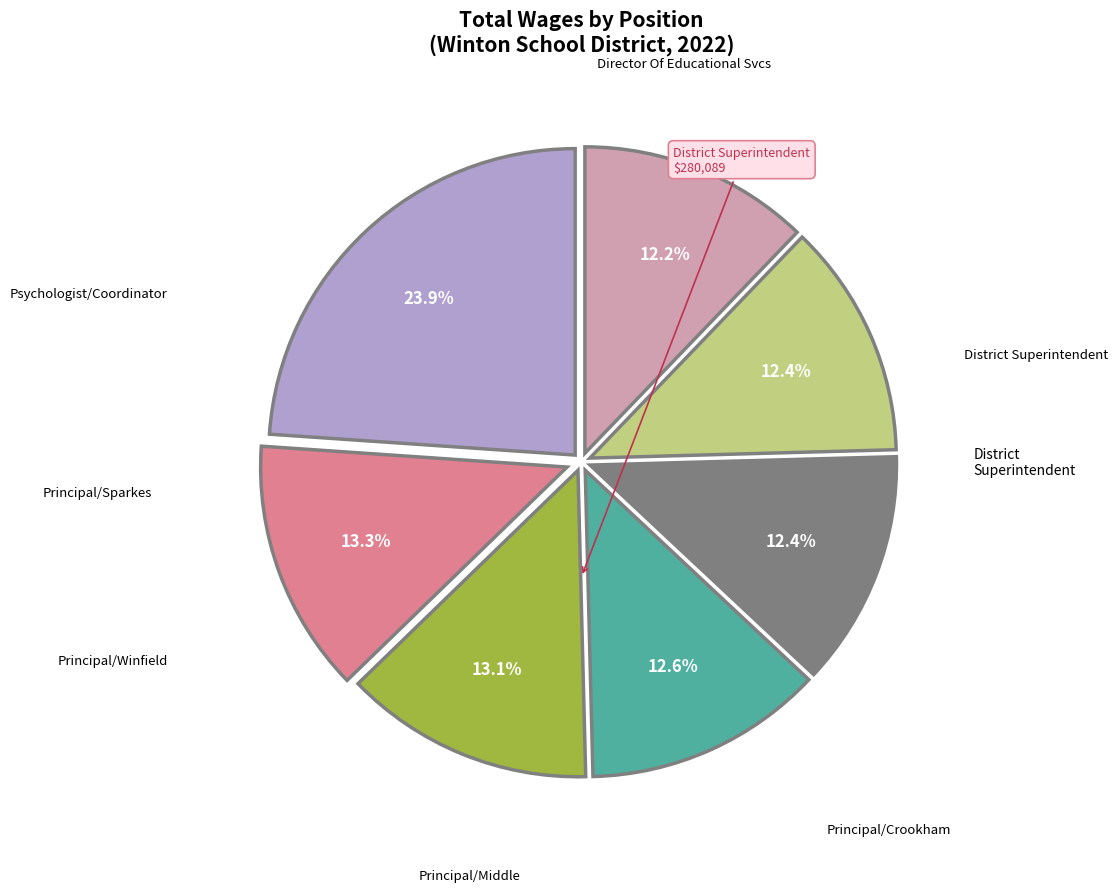

Is there any slice that represents more than half of the pie?

No